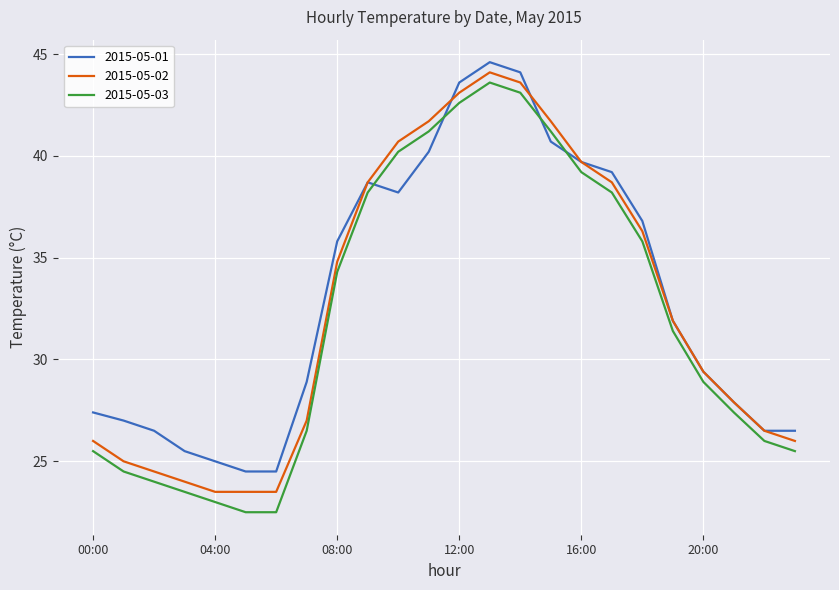

Reading left to right, what are all the values shown in this chart?

2015-05-01: 27.4	27.0	26.5	25.5	25.0	24.5	24.5	28.9	35.8	38.7	38.2	40.2	43.6	44.6	44.1	40.7	39.7	39.2	36.8	31.9	29.4	27.9	26.5	26.5
2015-05-02: 26.0	25.0	24.5	24.0	23.5	23.5	23.5	27.0	34.8	38.7	40.7	41.7	43.1	44.1	43.6	41.7	39.7	38.7	36.3	31.9	29.4	27.9	26.5	26.0
2015-05-03: 25.5	24.5	24.0	23.5	23.0	22.5	22.5	26.5	34.3	38.2	40.2	41.2	42.6	43.6	43.1	41.2	39.2	38.2	35.8	31.4	28.9	27.4	26.0	25.5